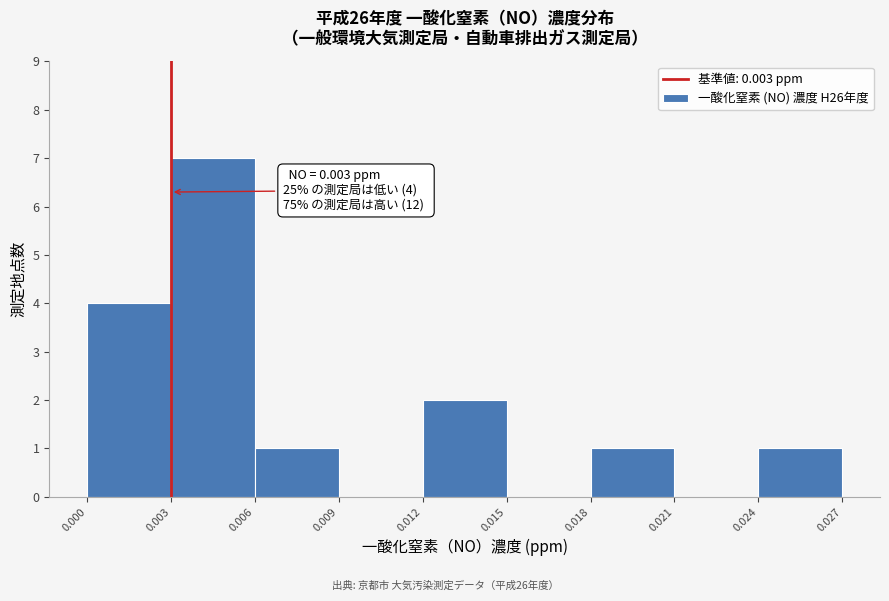

Which range on the x-axis has the tallest bar?

0.003 to 0.006